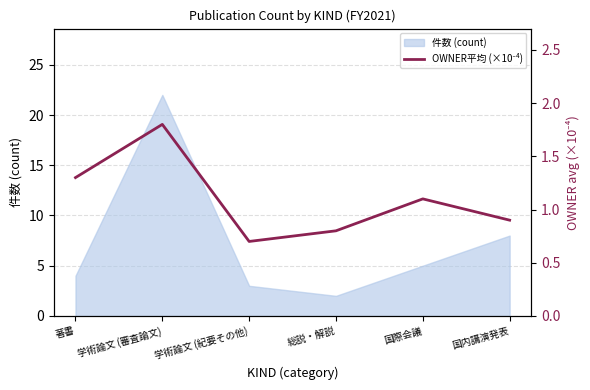

At which category does the data reach its first local peak?

学術論文 (審査論文)